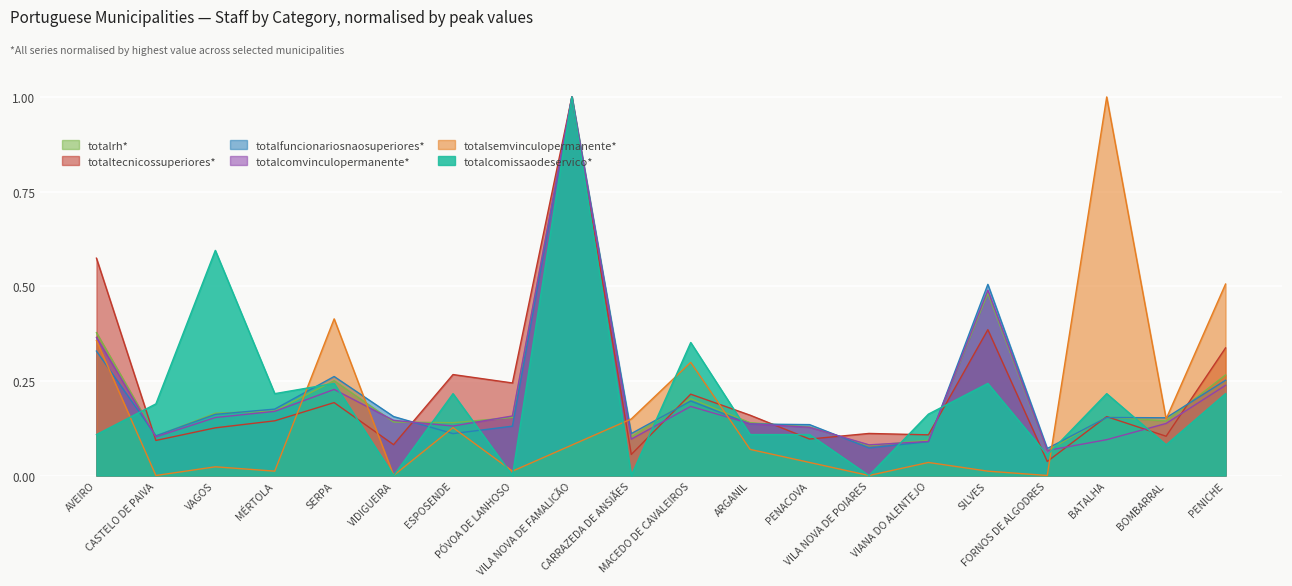

Reading left to right, what are all the values shown in this chart?

totalrh: 0.4	0.1	0.2	0.2	0.3	0.1	0.1	0.2	1.0	0.1	0.2	0.1	0.1	0.1	0.1	0.5	0.1	0.2	0.1	0.3
totaltecnicossuperiores: 0.6	0.1	0.1	0.1	0.2	0.1	0.3	0.2	1.0	0.1	0.2	0.2	0.1	0.1	0.1	0.4	0.0	0.2	0.1	0.3
totalfuncionariosnaosuperiores: 0.3	0.1	0.2	0.2	0.3	0.2	0.1	0.1	1.0	0.1	0.2	0.1	0.1	0.1	0.1	0.5	0.1	0.2	0.2	0.3
totalcomvinculopermanente: 0.4	0.1	0.2	0.2	0.2	0.1	0.1	0.2	1.0	0.1	0.2	0.1	0.1	0.1	0.1	0.5	0.1	0.1	0.1	0.2
totalsemvinculopermanente: 0.4	0.0	0.0	0.0	0.4	0.0	0.1	0.0	0.1	0.1	0.3	0.1	0.0	0.0	0.0	0.0	0.0	1.0	0.1	0.5
totalcomissaodeservico: 0.1	0.2	0.6	0.2	0.2	0.0	0.2	0.0	1.0	0.0	0.4	0.1	0.1	0.0	0.2	0.2	0.1	0.2	0.1	0.2